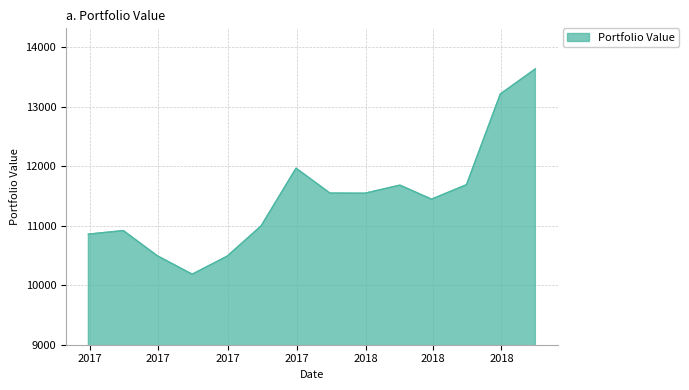

What is the average value?

11474.2